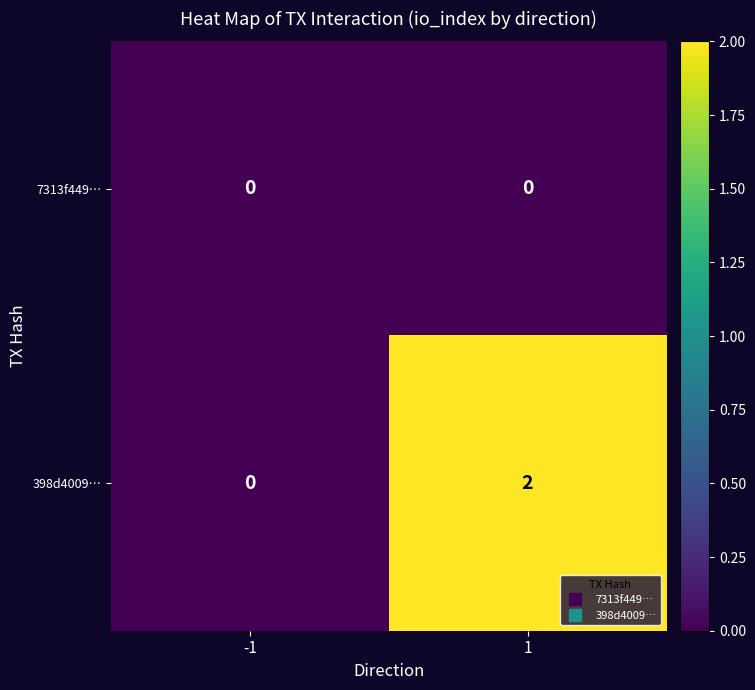

True or false: 398d4009… has a value of 1 at -1.

False